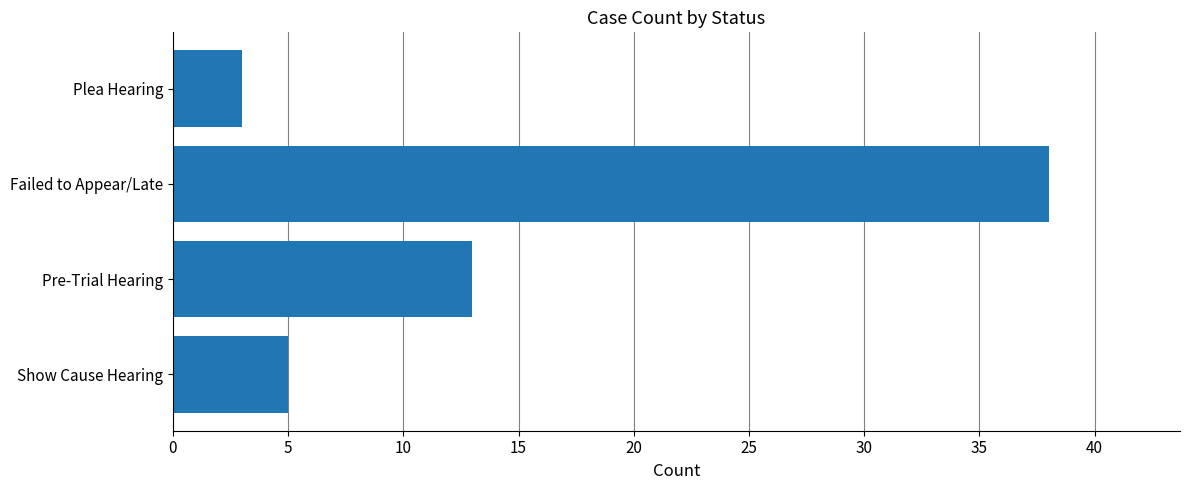

Which label corresponds to the largest value in the chart?

Failed to Appear/Late